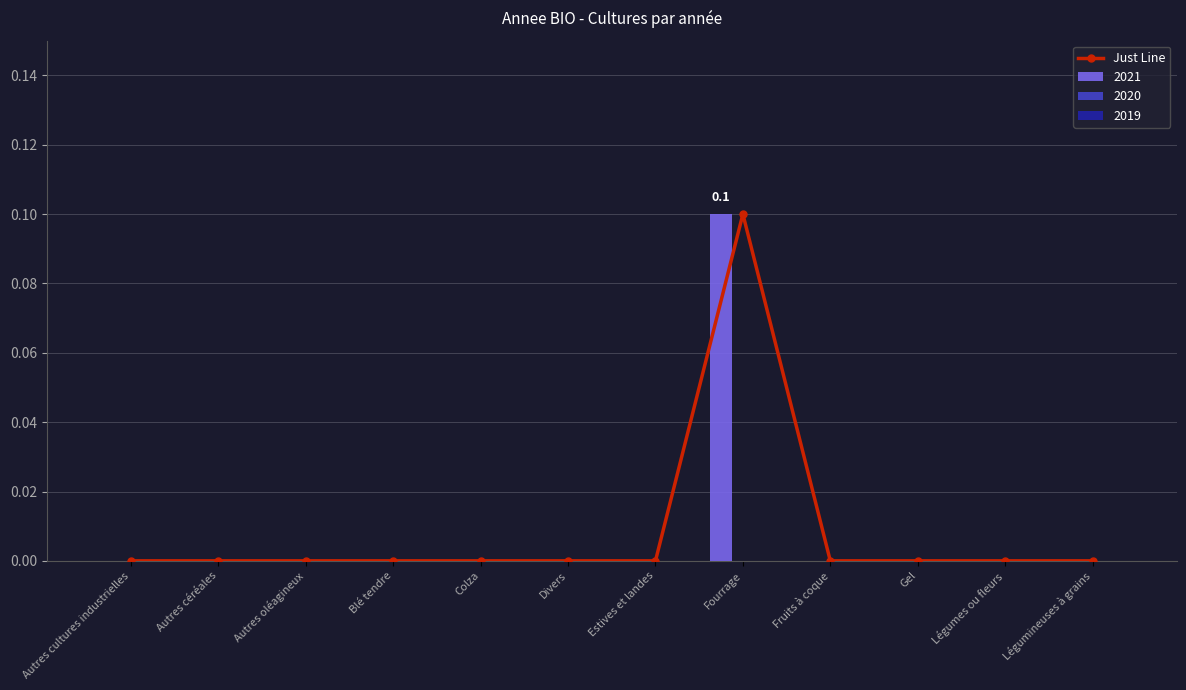

What is the approximate value at Fourrage?

0.1